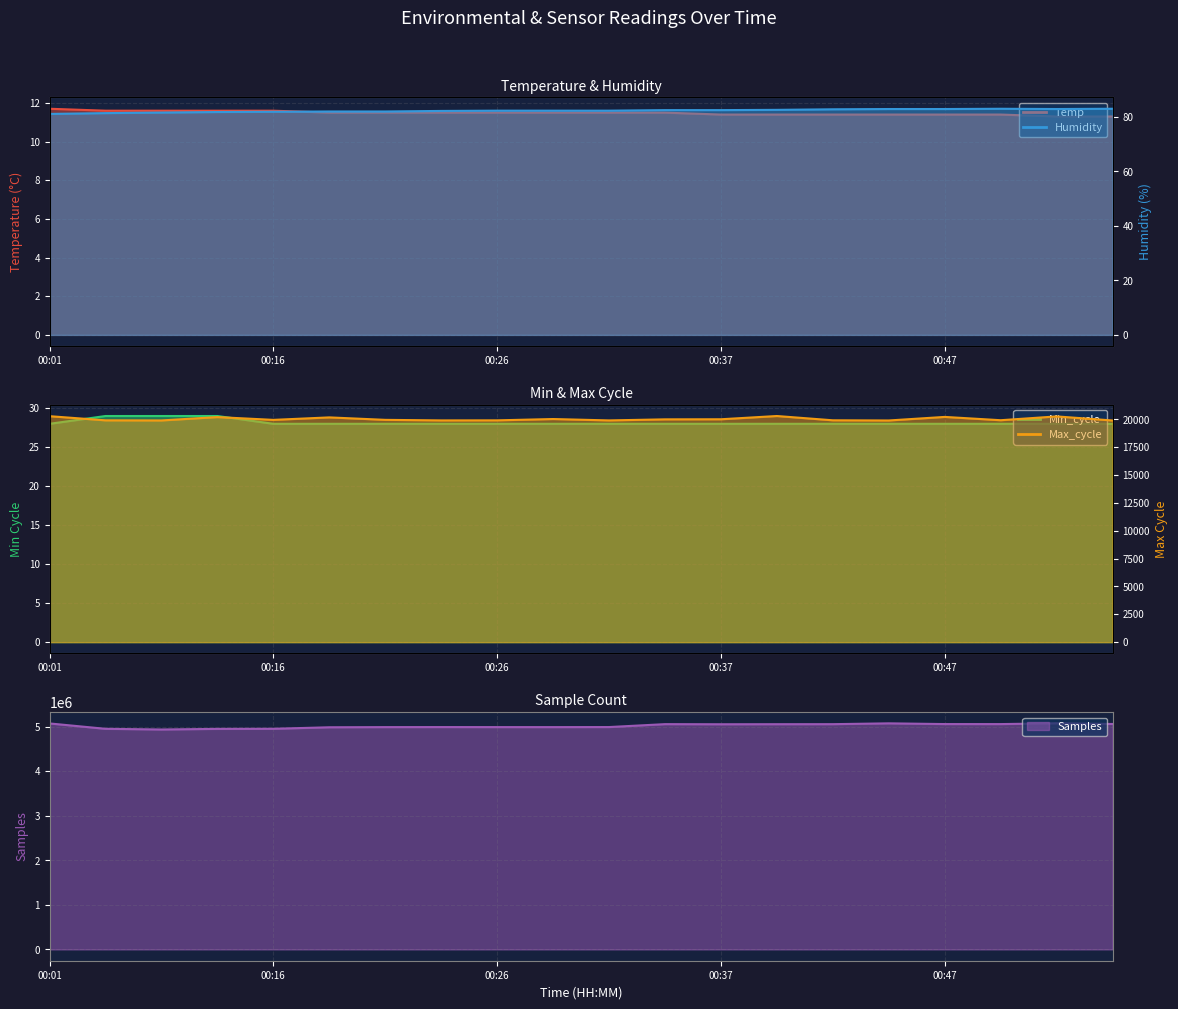

At which label does Max_cycle first exceed 19964?

00:01